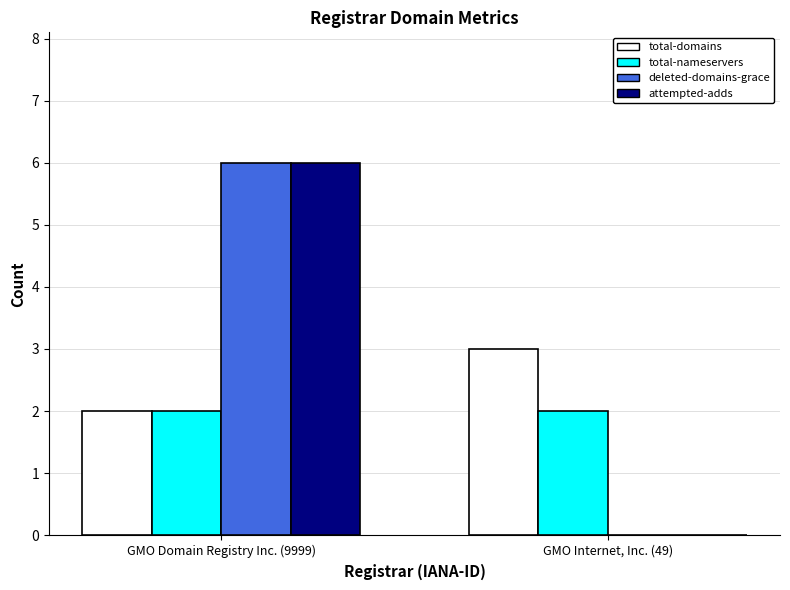

The total-nameservers series shows 2 at GMO Internet, Inc. (49). True or false?

True